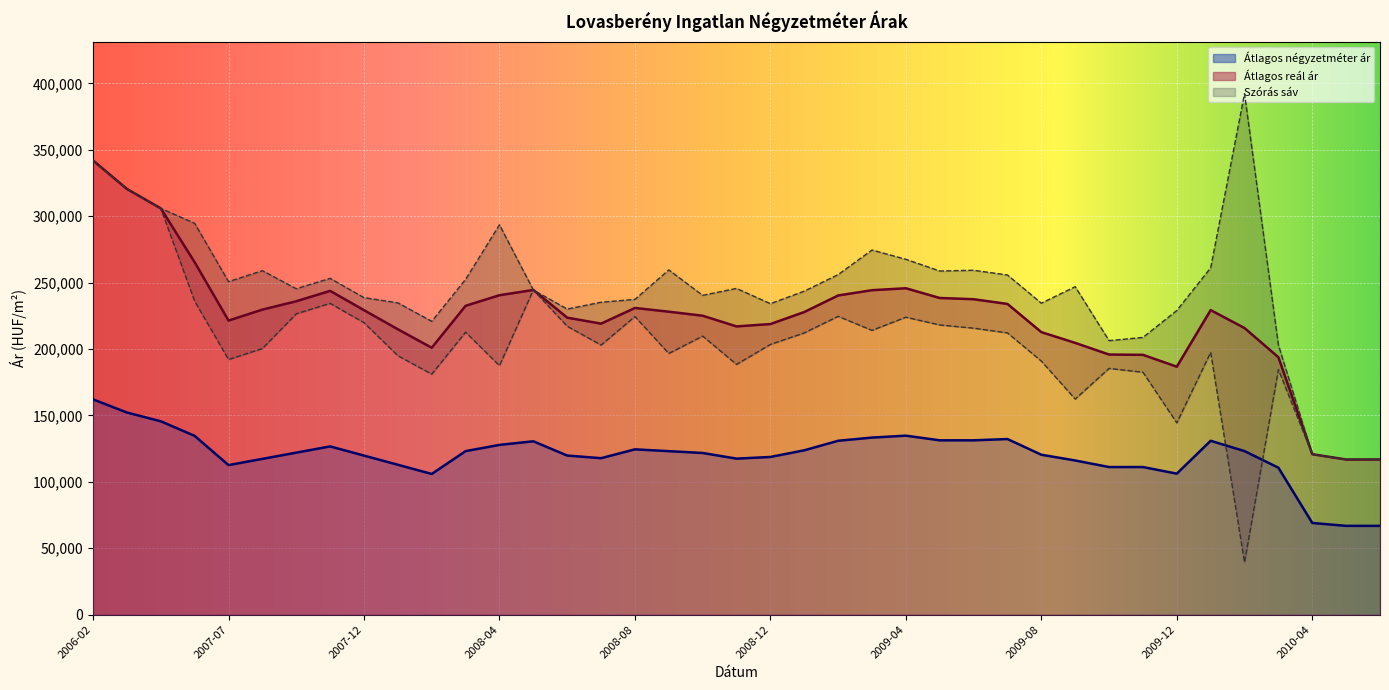

In Szórás felső határ, how many points are lower than both neighbors (excluding endpoints)?

10